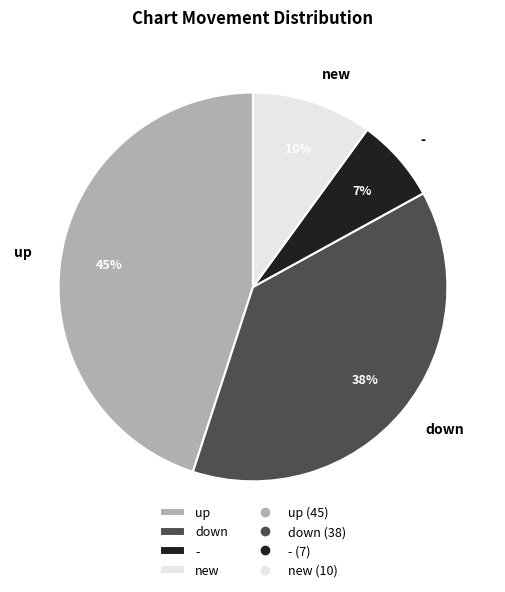

What is the largest slice in the pie chart?

up